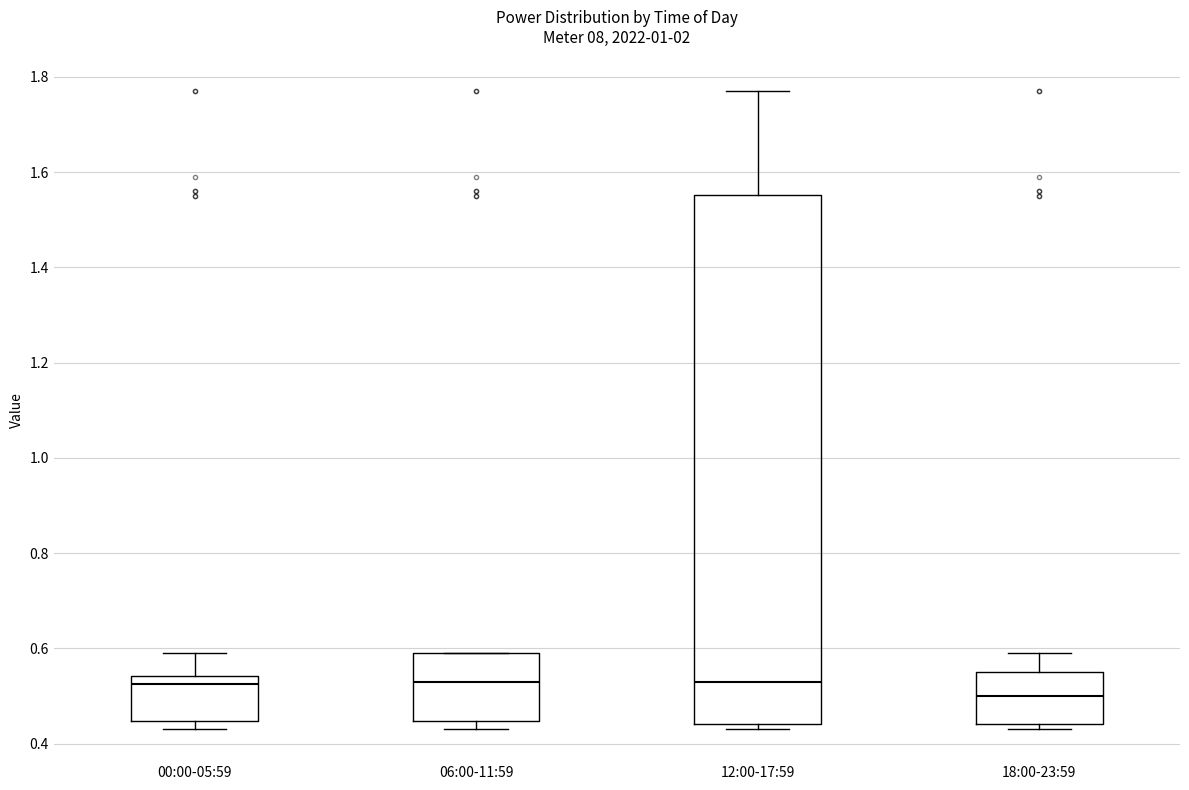

Reading left to right, transcribe this box plot: for each box, give where its median line is, the range the box spans, and where its two whiskers end, as read against the y-axis. The values are not printed on the chart, so give them approximately, as read against the axis.

00:00-05:59: median 0.52, box 0.44 to 0.54, whiskers 0.44 (just below the box's lower edge) to 0.60
06:00-11:59: median 0.54, box 0.44 to 0.60, whiskers 0.44 (just below the box's lower edge) to 0.60
12:00-17:59: median 0.54, box 0.44 to 1.56, whiskers 0.44 (just below the box's lower edge) to 1.78
18:00-23:59: median 0.50, box 0.44 to 0.56, whiskers 0.44 (just below the box's lower edge) to 0.60